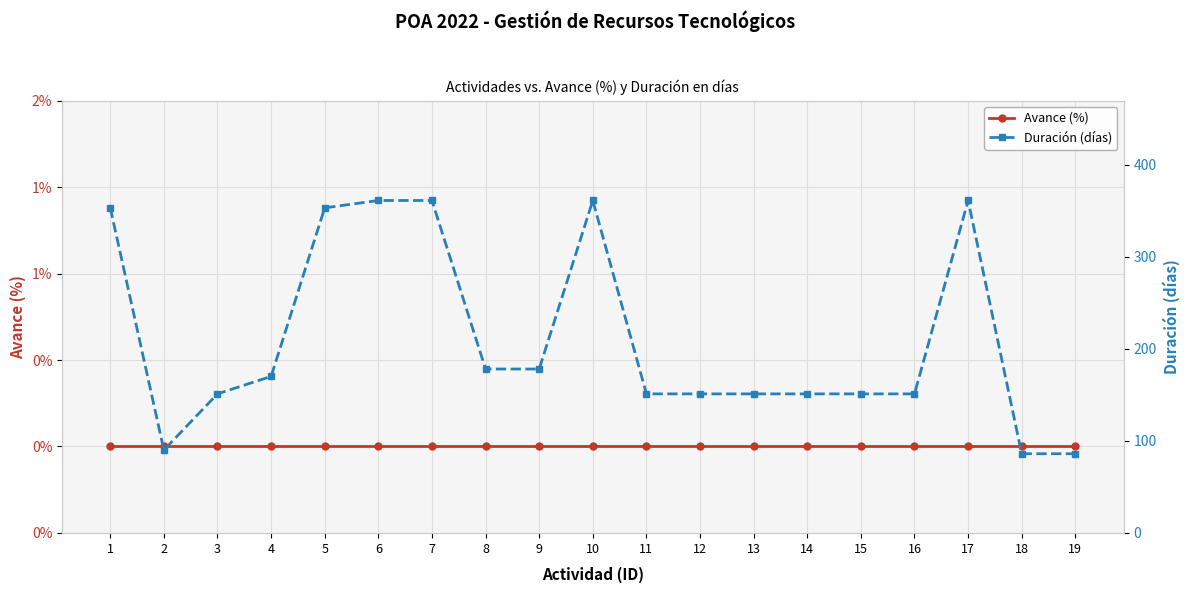

Rank the series by their maximum value, from highest to lowest.

Duración (días), Avance (%)